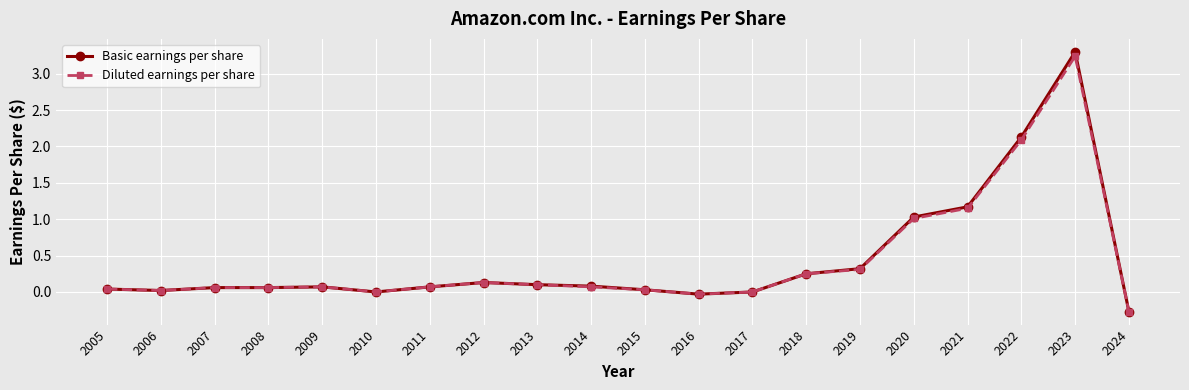

What is the difference between the maximum and minimum values in the Basic earnings per share series?

3.6